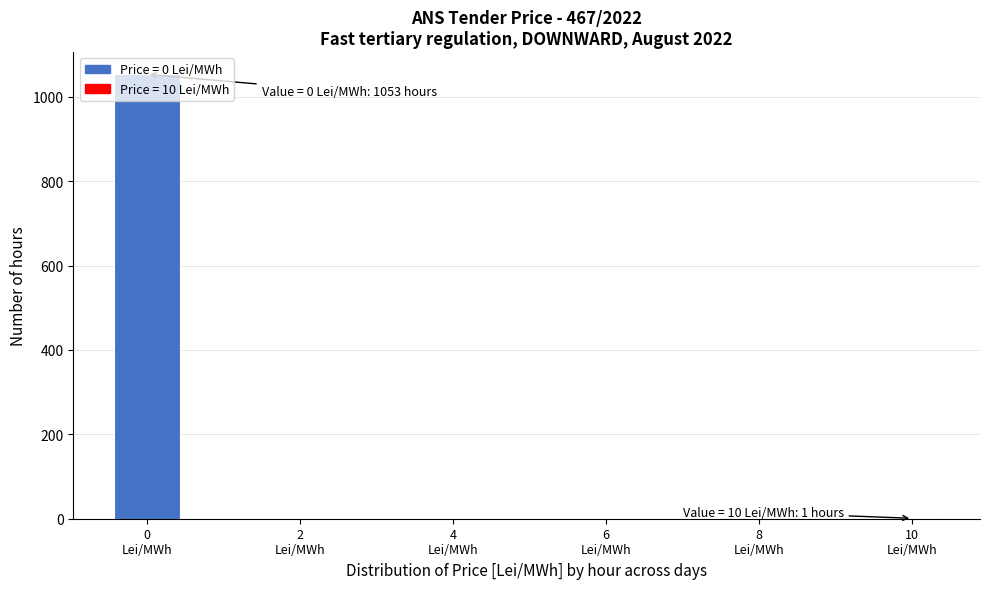

Which range on the x-axis has the tallest bar?

-0.5 to 0.5